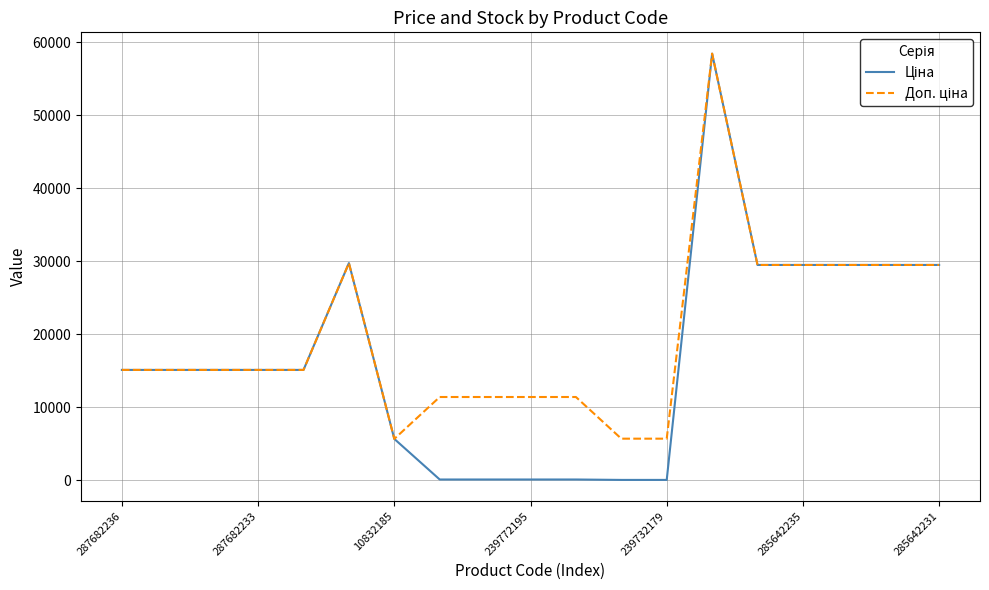

What is the greatest value displayed?

58426.5